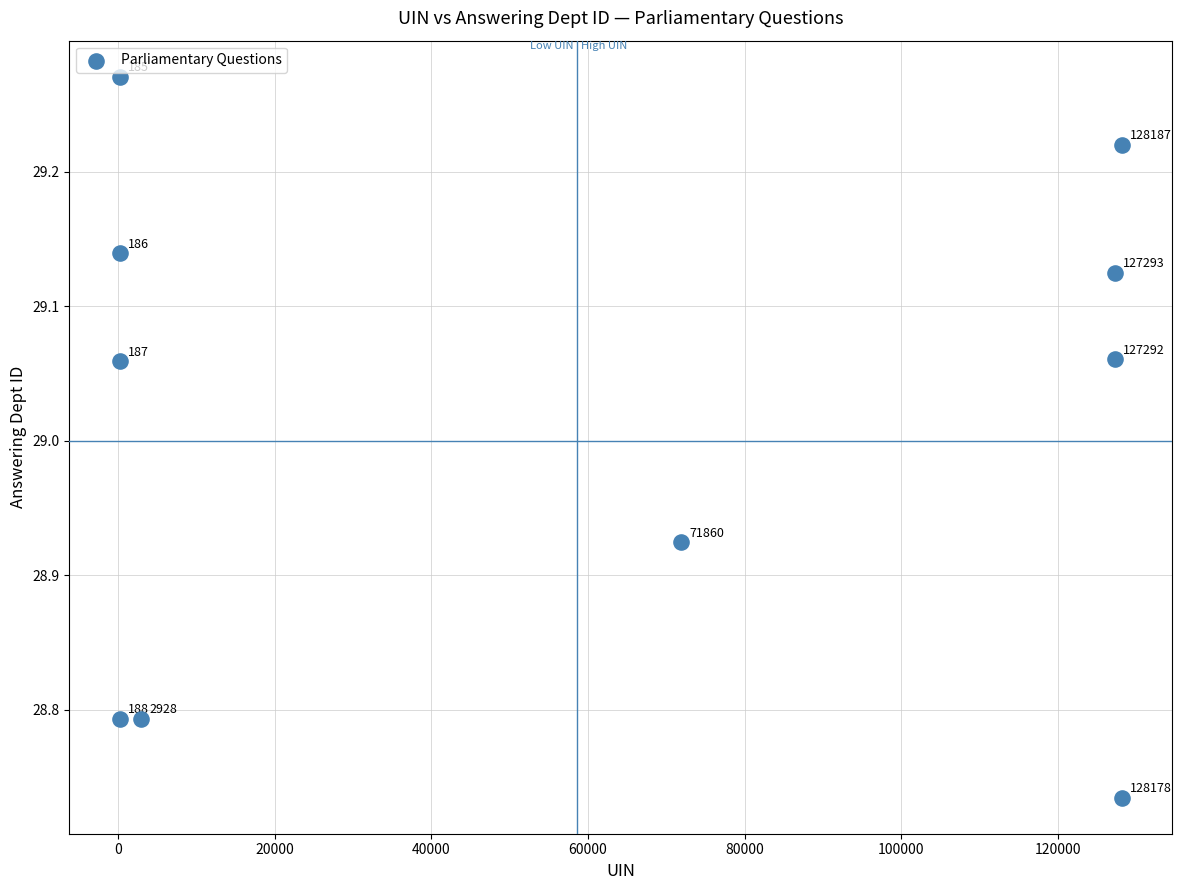

What is the average X value?

58648.4